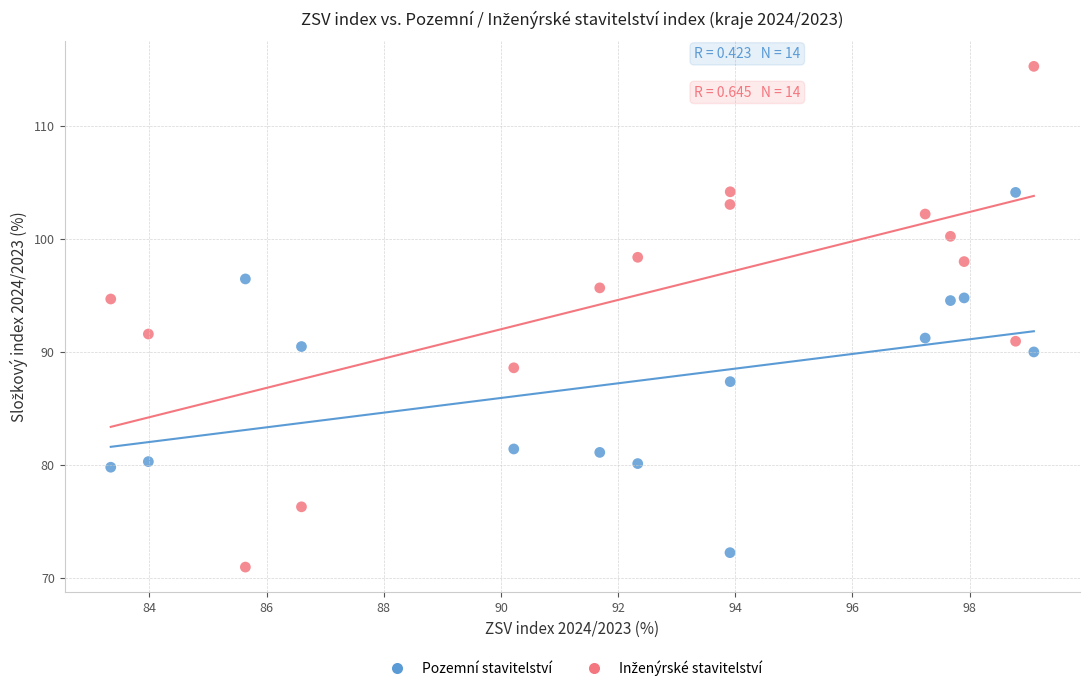

Across all data points, what is the range of Y values (max minus min)?

44.3